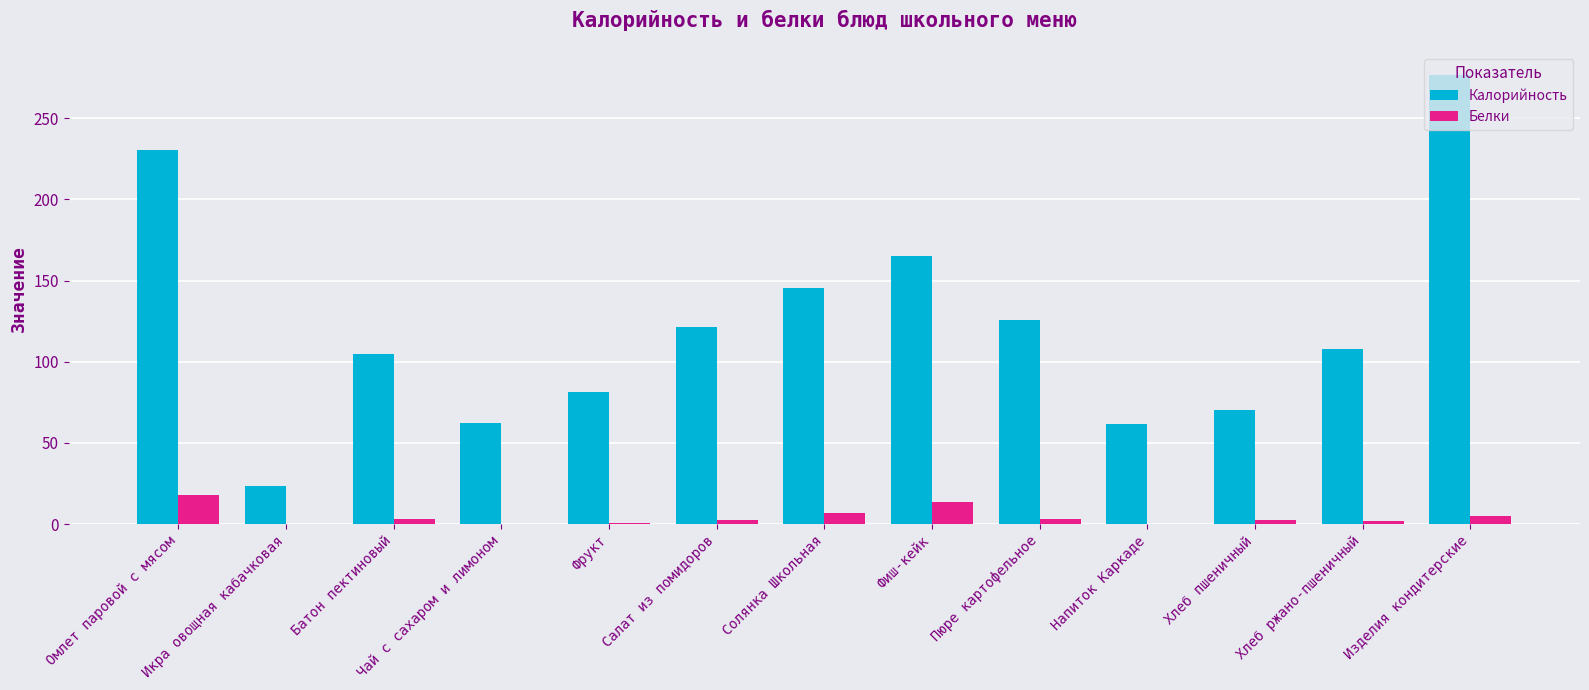

Which series has the largest total across all categories?

Калорийность